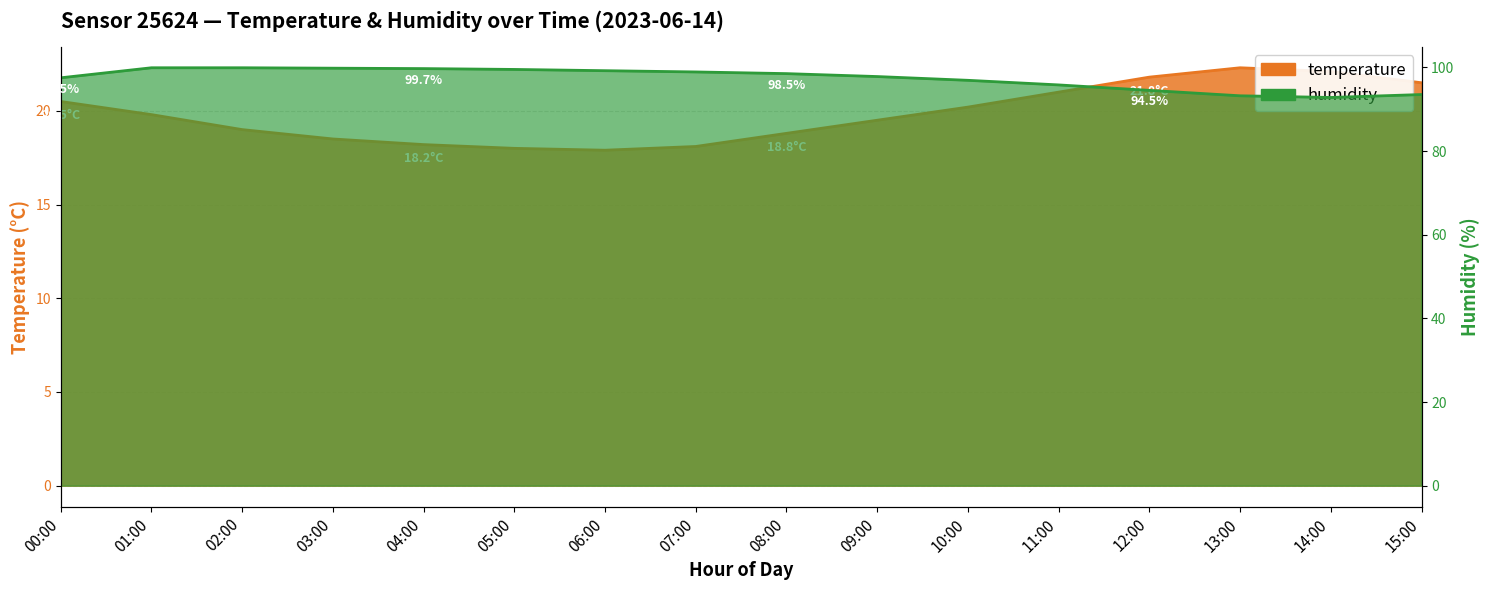

True or false: temperature has a value of 11.2 at 07:00.

False